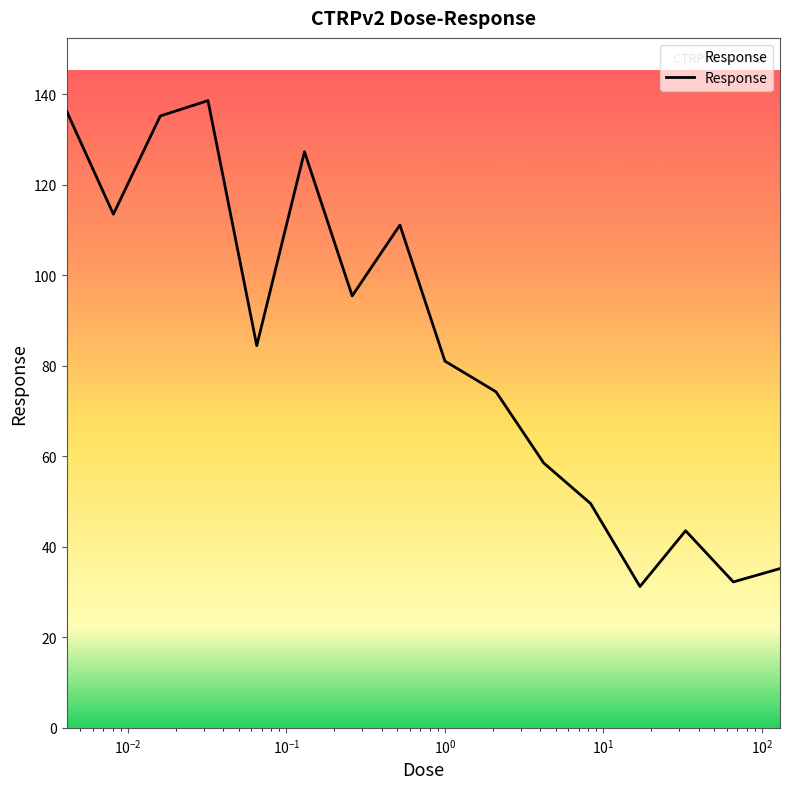

How many values are below 84?

8